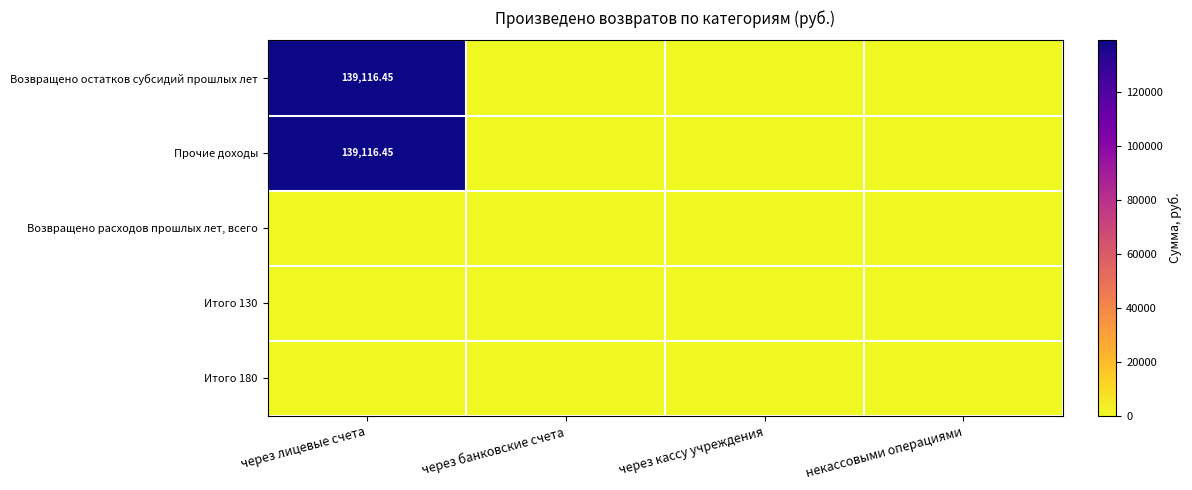

Rank the categories by Возвращено расходов прошлых лет, всего value from lowest to highest.

через лицевые счета, через банковские счета, через кассу учреждения, некассовыми операциями